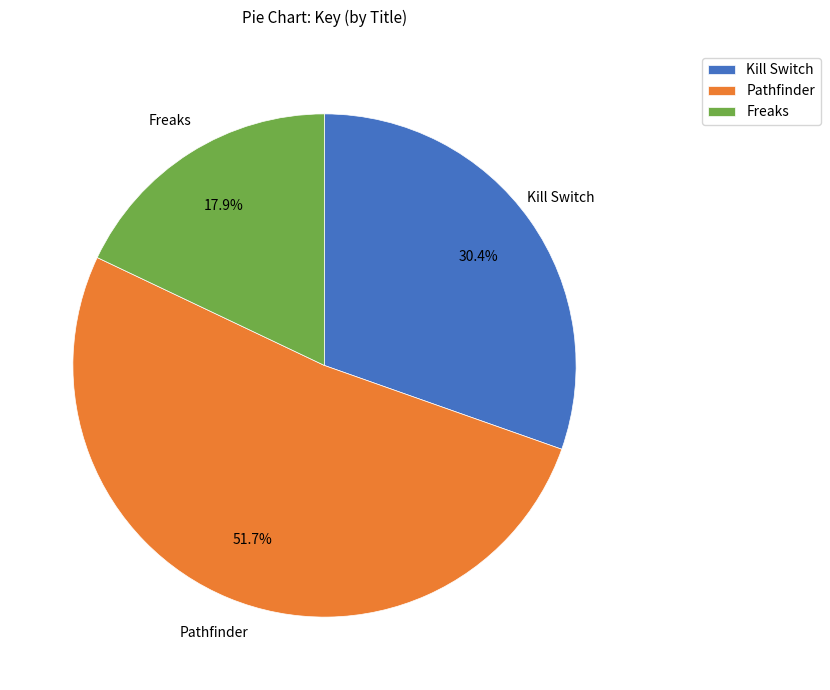

How many slices are in this pie chart?

3